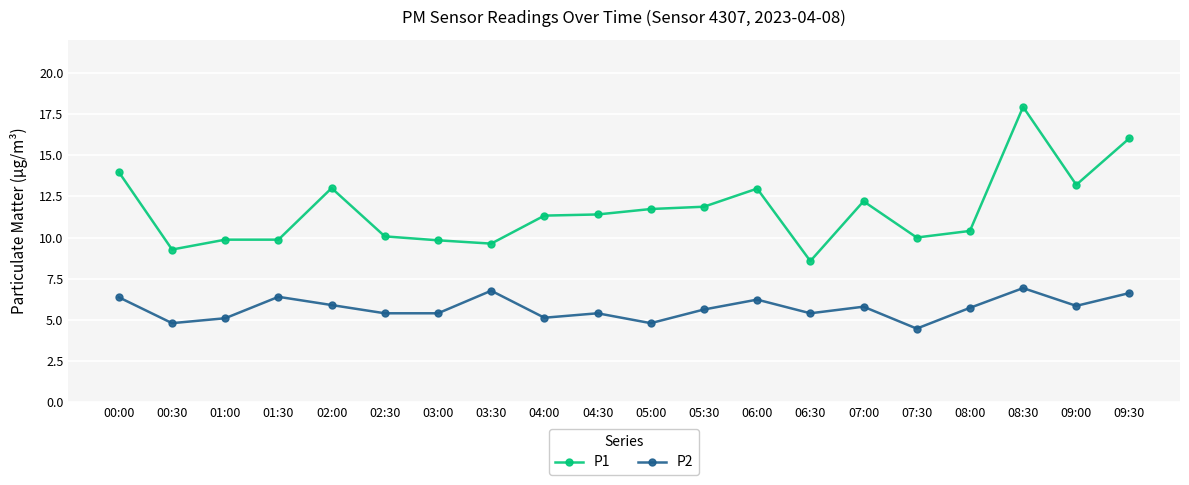

What is the label of the 7th point from the right?

06:30